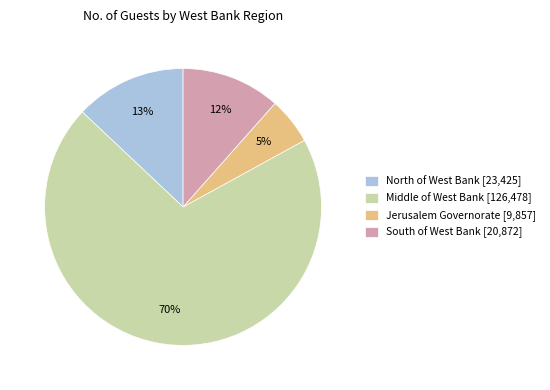

To the nearest percent, what is the difference between the largest and smallest slice percentages?

65%